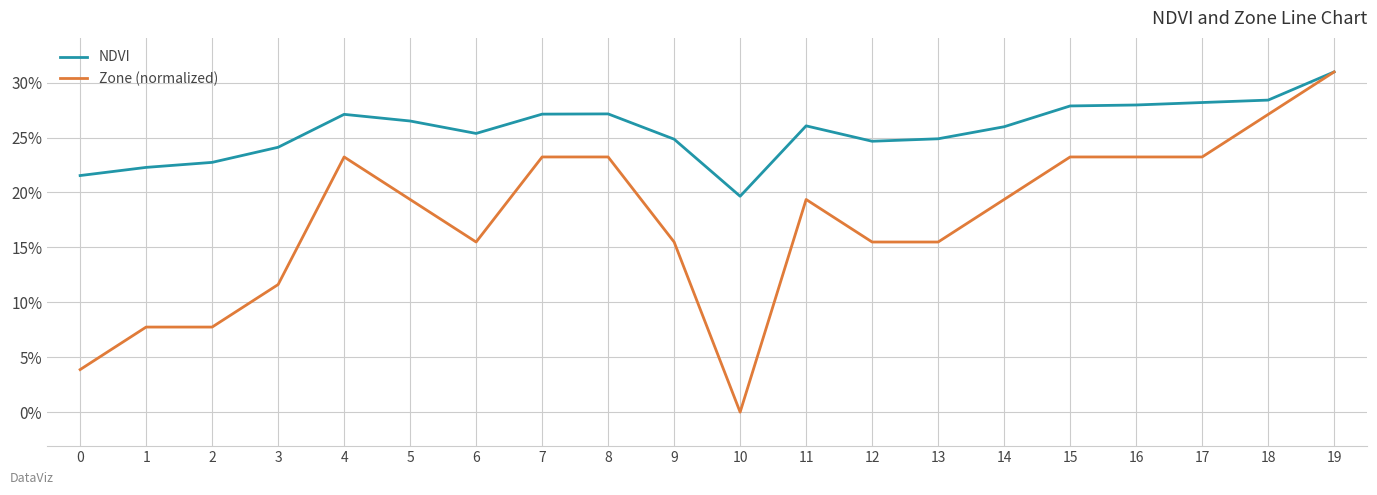

List the series in order of their overall mean, highest first.

NDVI, Zone (normalized)